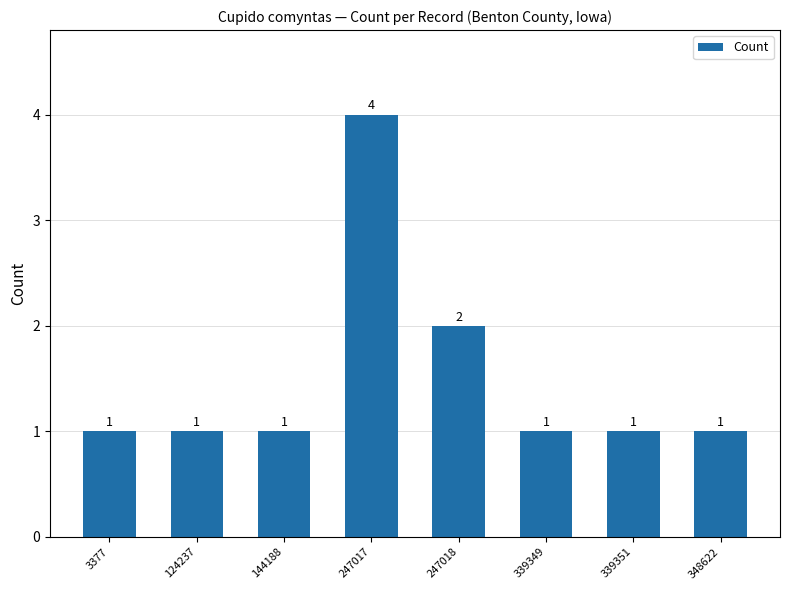

The value at 247018 is 1. True or false?

False